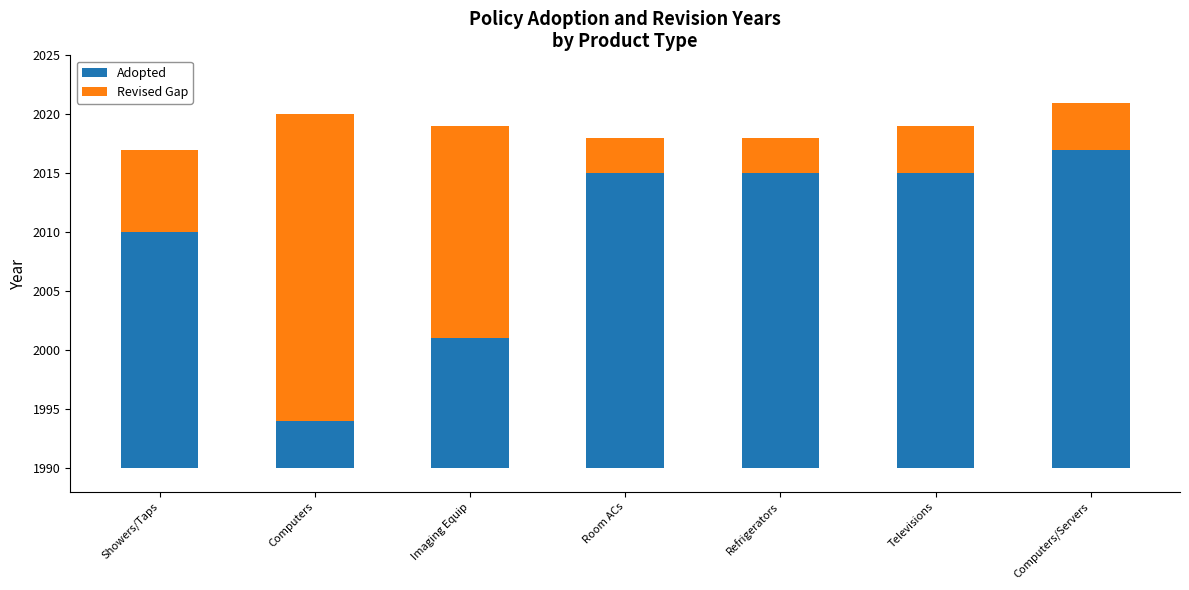

How many bars are there in each group?

2